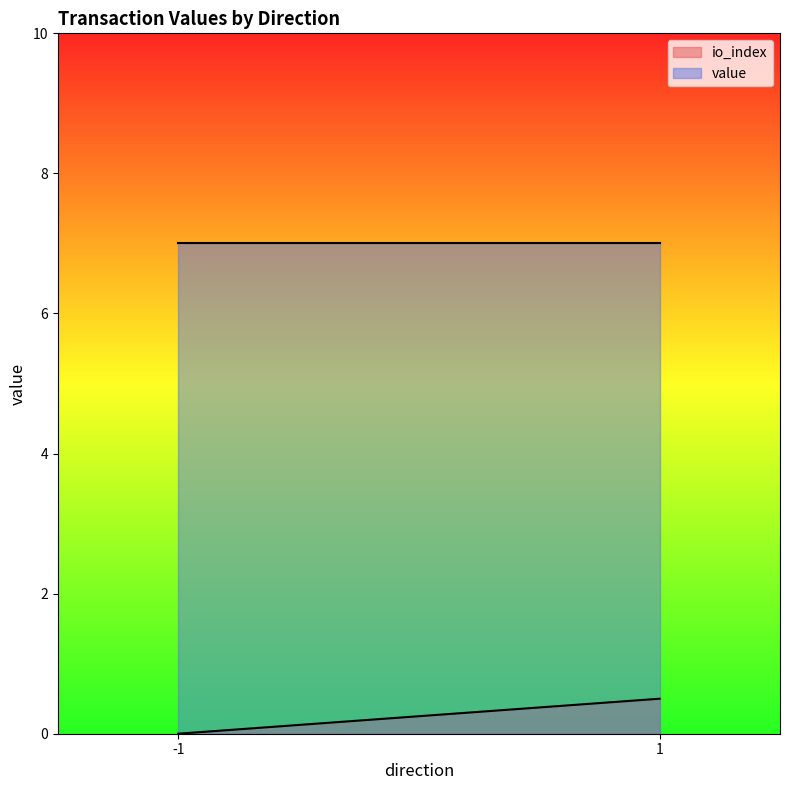

What is the total value across all series at -1?

7.0